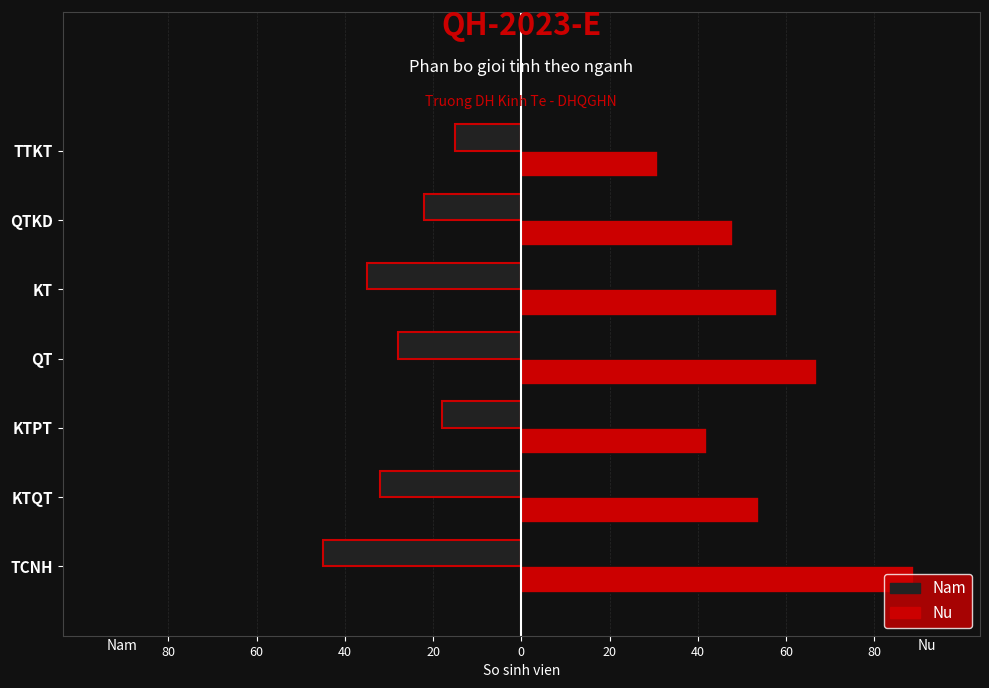

Is the value of Nu at QT greater than the value of Nam at TCNH?

Yes